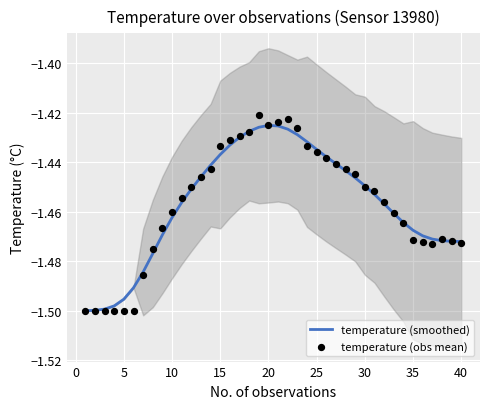

Is the value of temperature (obs mean) at 23 greater than the value of temperature (smoothed) at 30?

Yes